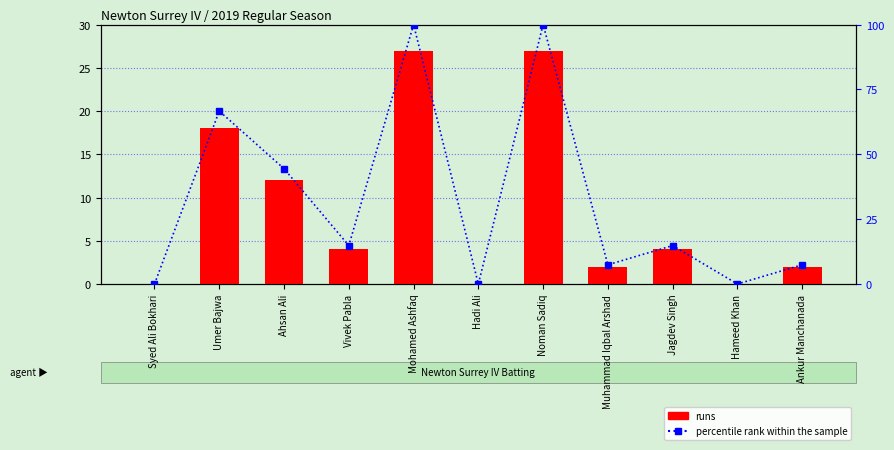

Reading left to right, transcribe all the data shown in this chart.

runs: 0.0	18.0	12.0	4.0	27.0	0.0	27.0	2.0	4.0	0.0	2.0
percentile rank within the sample: 0.0	66.7	44.4	14.8	100.0	0.0	100.0	7.4	14.8	0.0	7.4